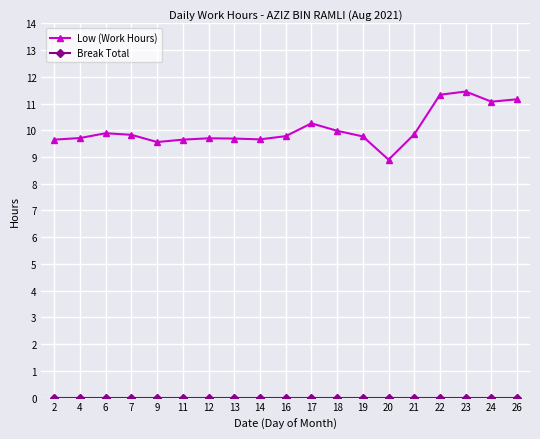

Which series changed the most between 17 and 20?

Low (Work Hours)